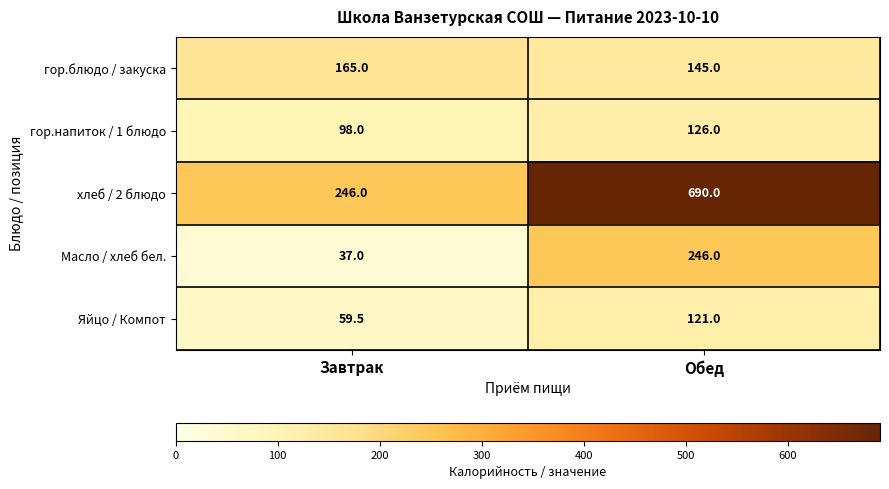

What is the spread (max minus min) of values at Завтрак?

209.0